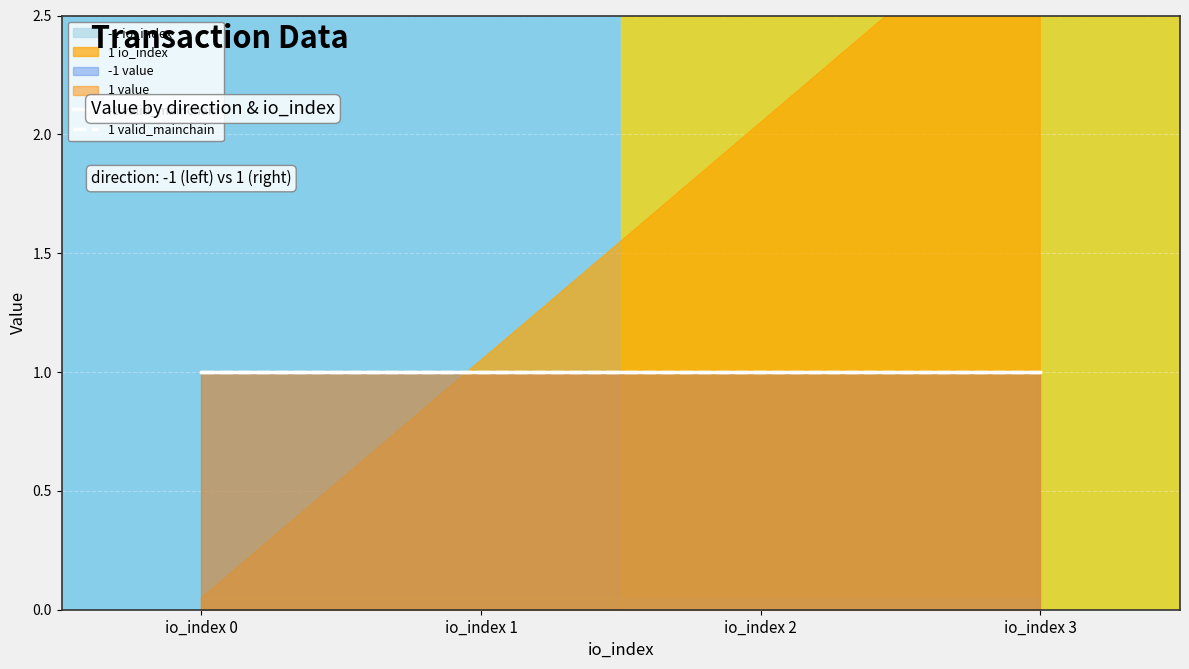

True or false: io_index and valid_mainchain intersect in this chart.

True